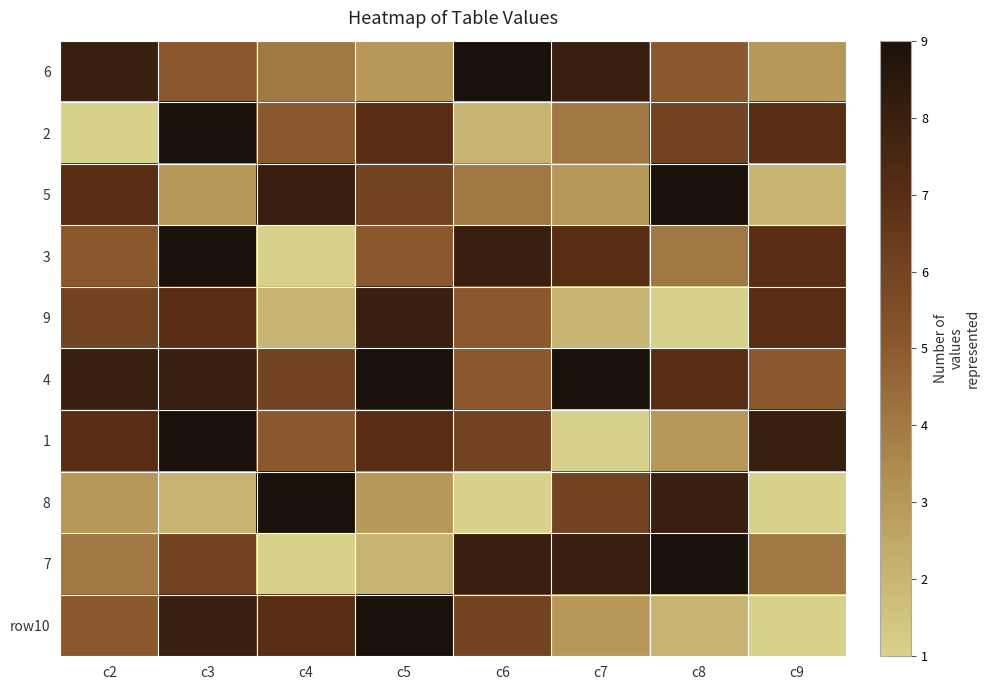

What is the difference between the highest and lowest values at c7?

8